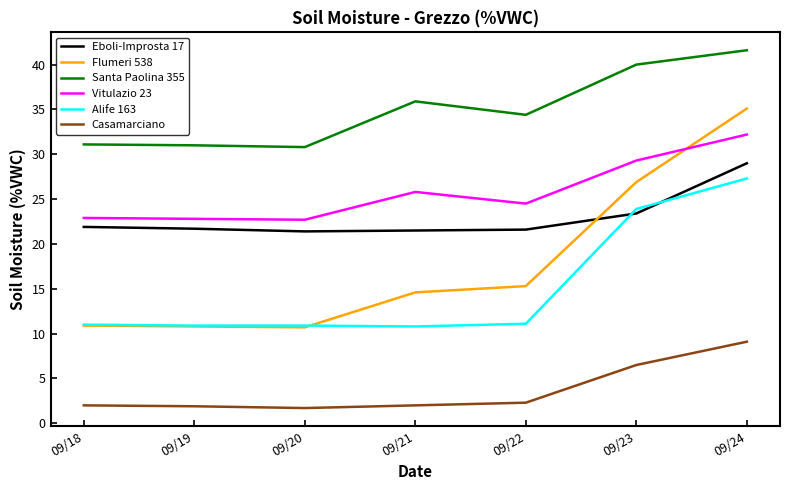

Which series has the largest total across all categories?

Santa Paolina 355